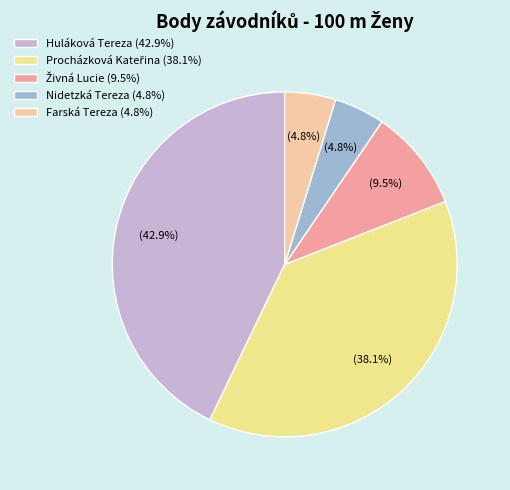

Which has a higher value, Nidetzká Tereza or Huláková Tereza?

Huláková Tereza